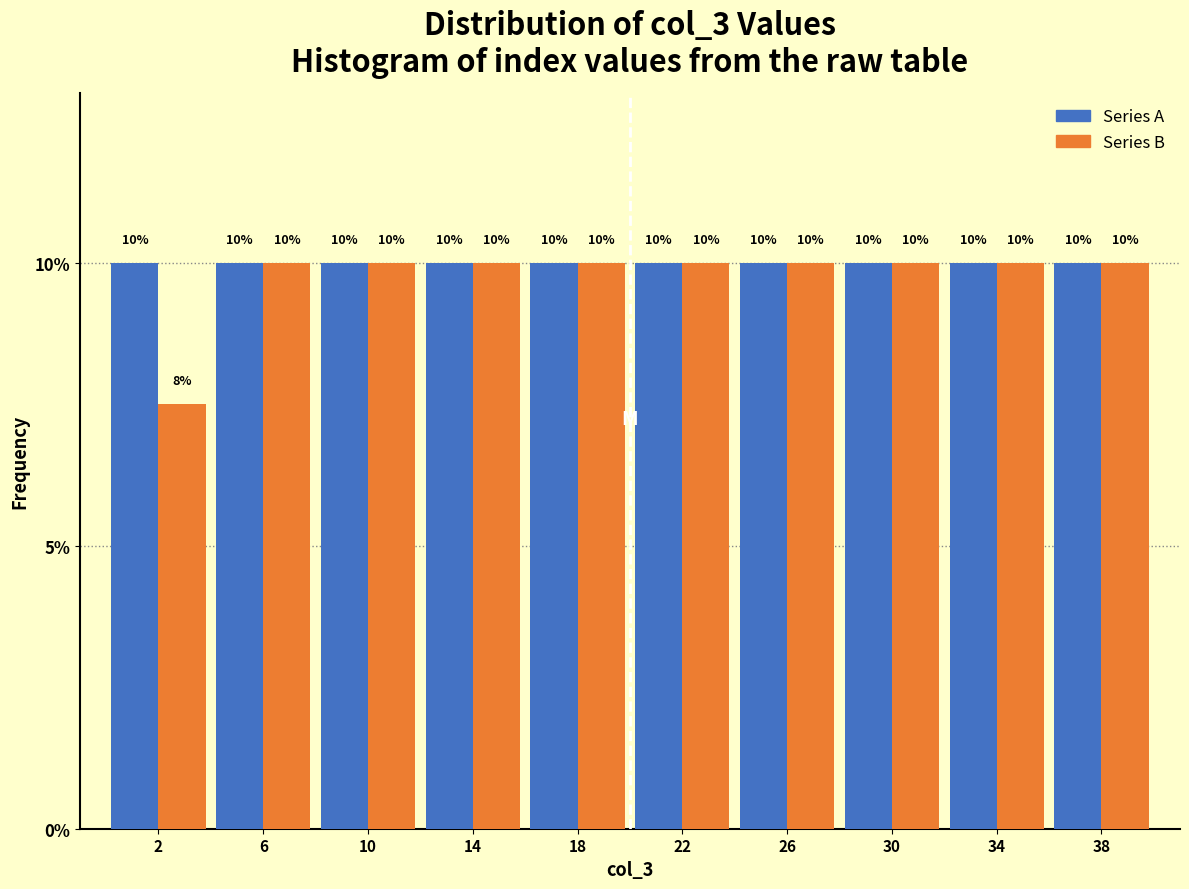

Which series has the widest spread of values?

Series B